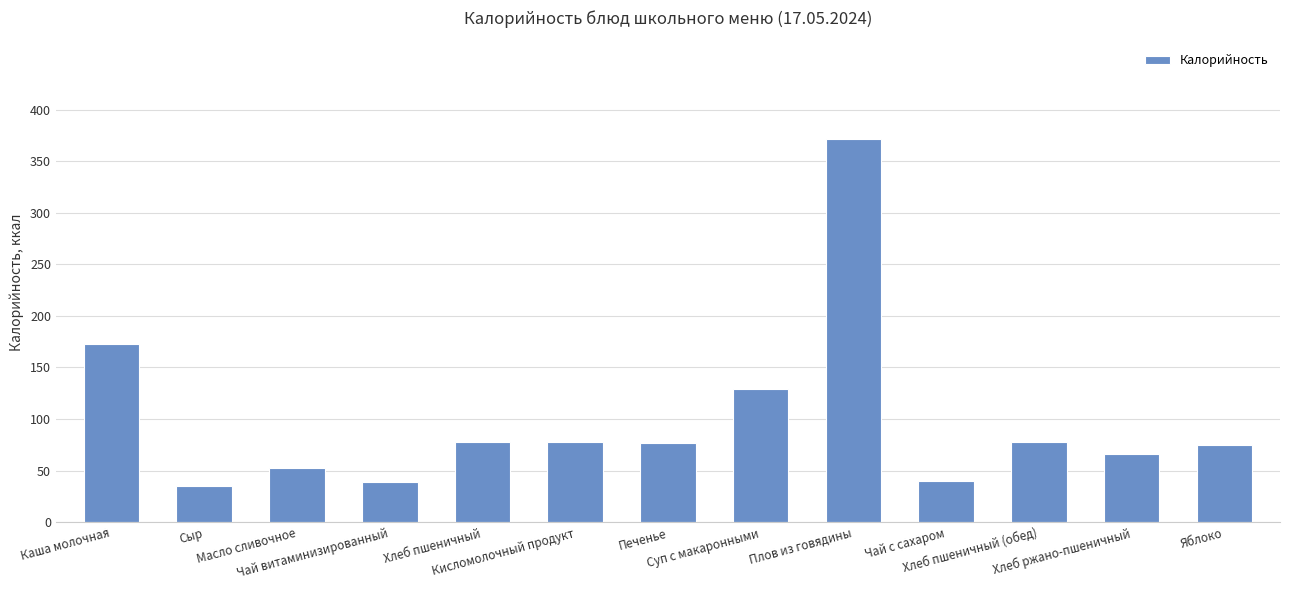

What is the maximum value shown in the chart?

371.5